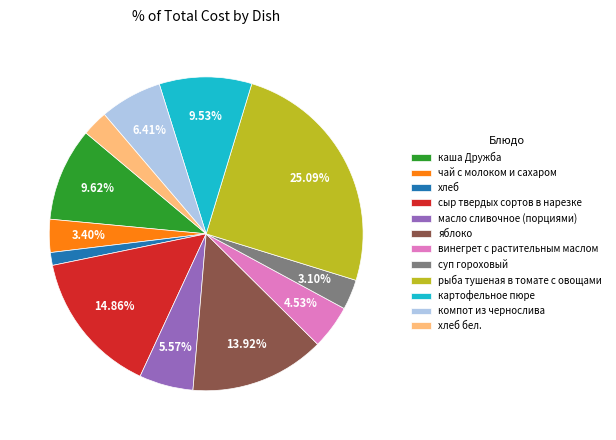

To the nearest percent, what is the average slice percentage?

8%